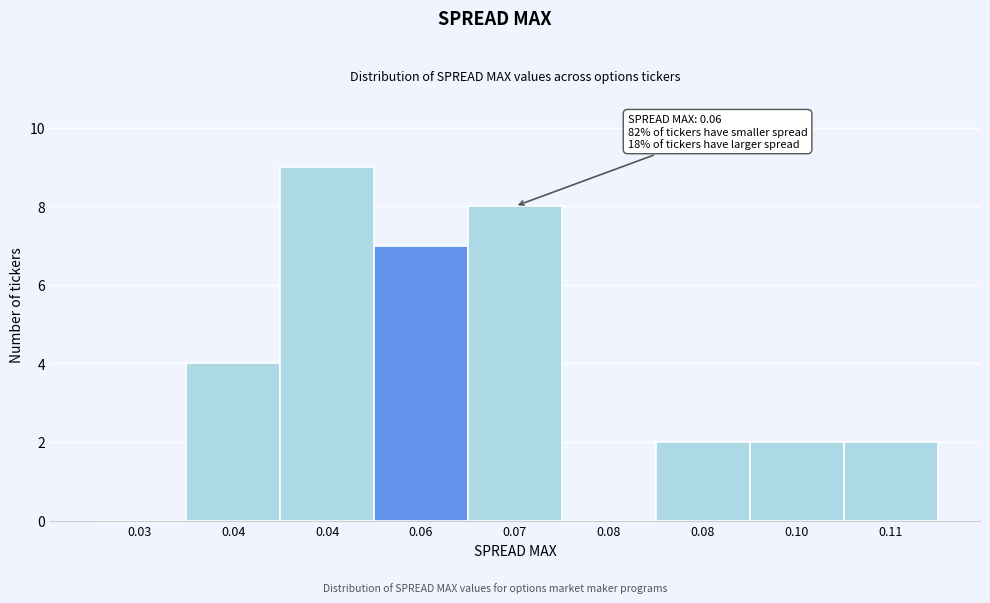

How many series are shown in this chart?

1